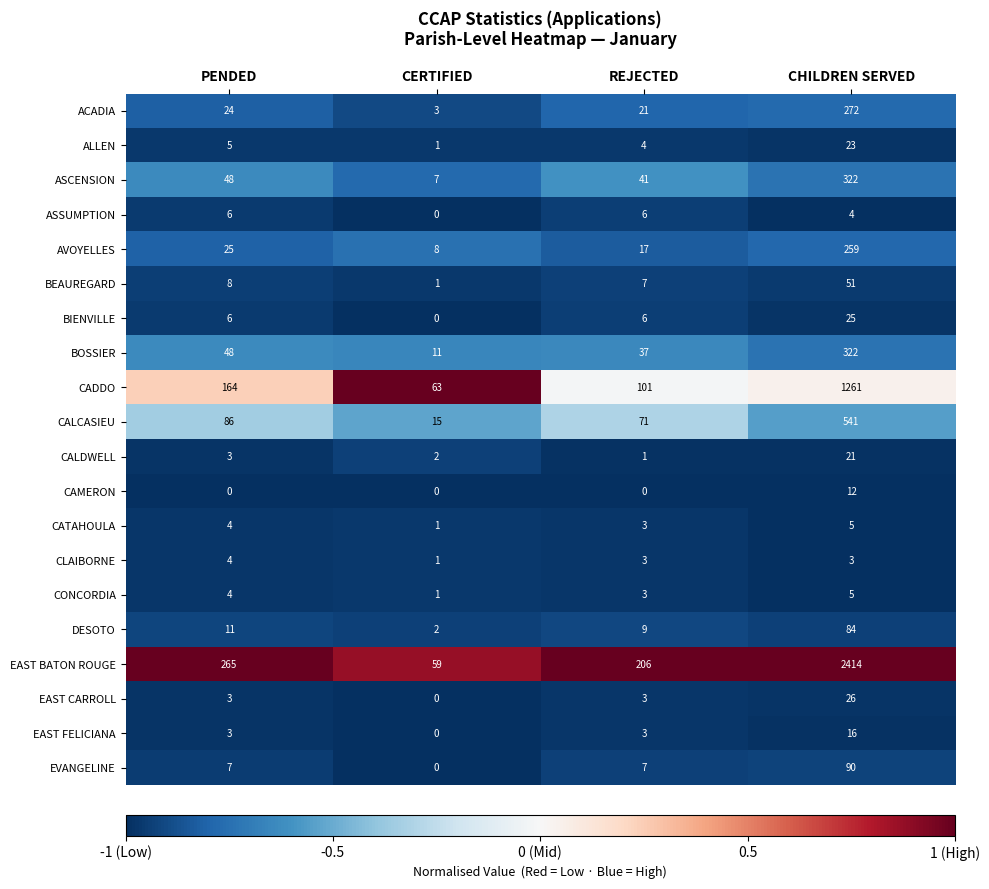

What is the average value of the EAST CARROLL series?

8